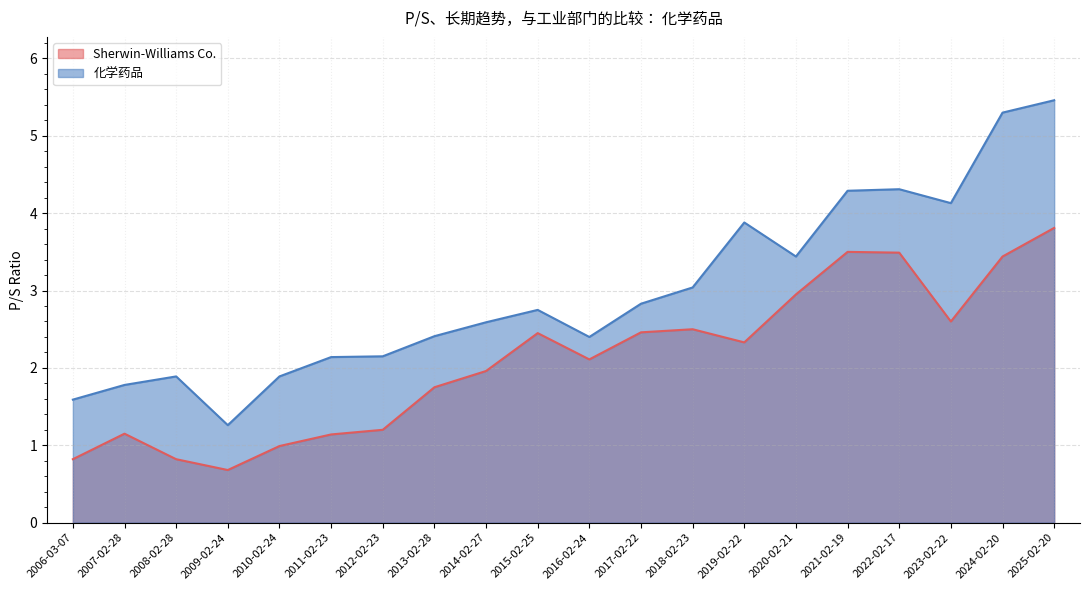

True or false: 化学药品 and Sherwin-Williams Co. cross at least once.

False